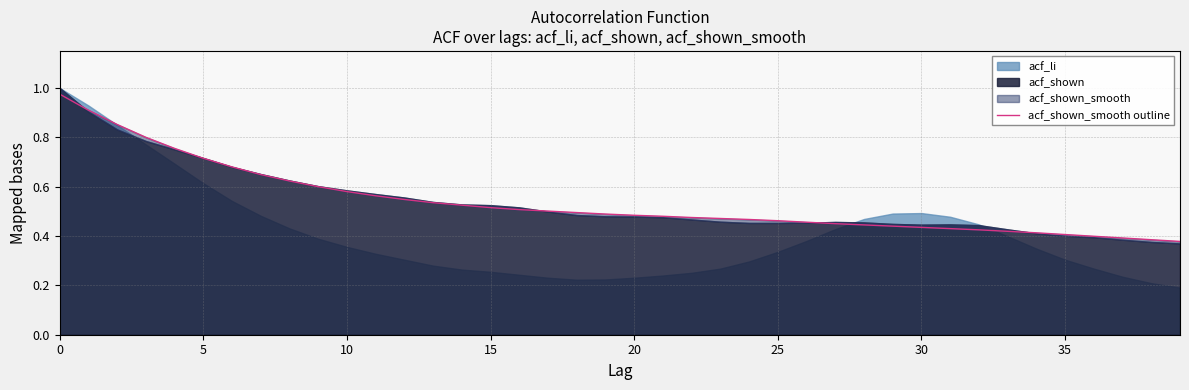

What is the average value?

0.5